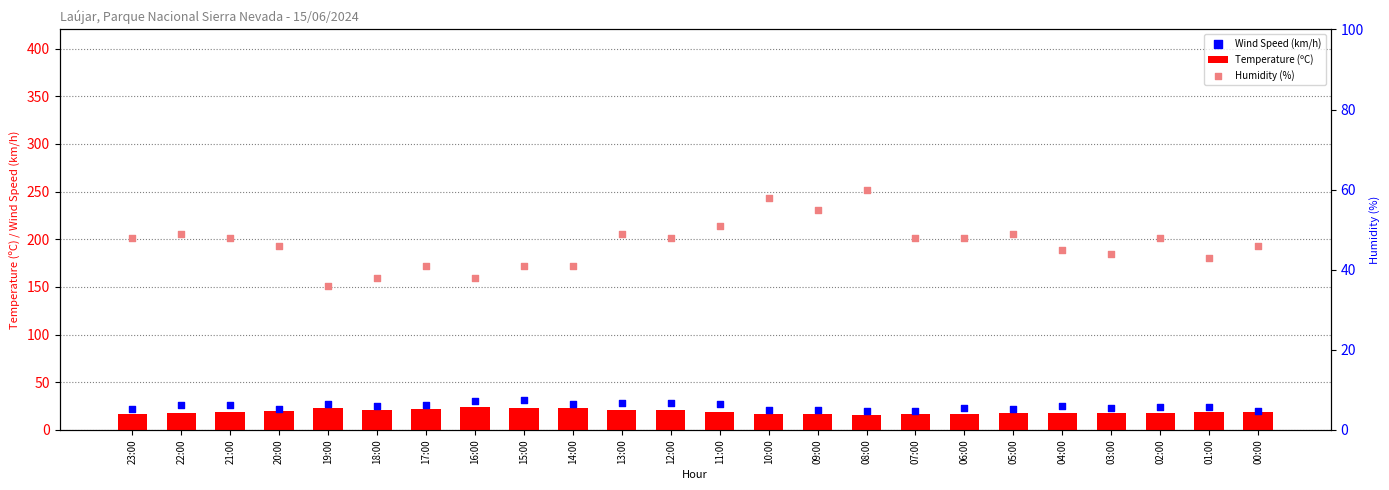

Is the value of Temperature (ºC) at 23:00 greater than the value of Humidity (%) at 22:00?

No